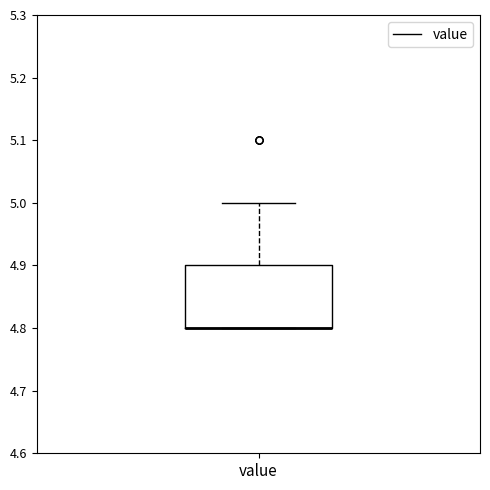

Where does the upper whisker of the box for value end on the y-axis? The values are not printed on the chart, so give them approximately, as read against the axis.

5.0